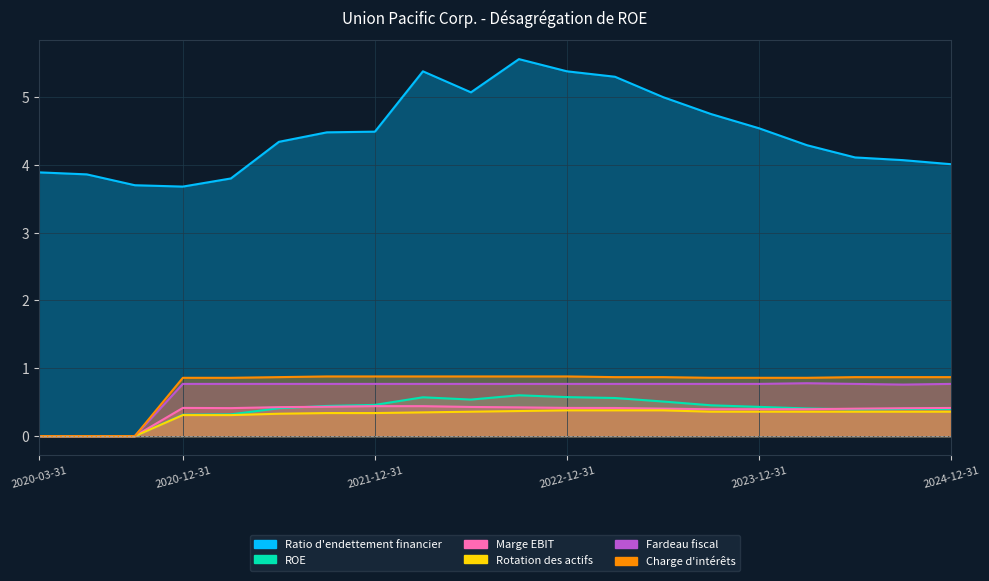

True or false: Charge d'intérêts and Rotation des actifs cross at least once.

False